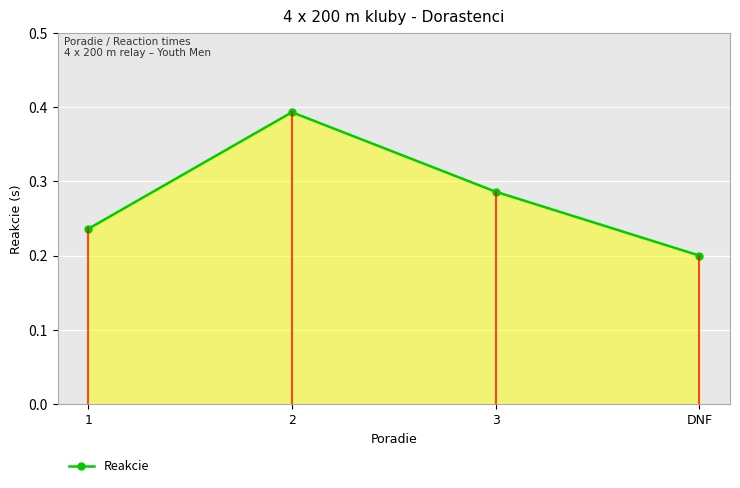

Does the chart have visible grid lines?

Yes